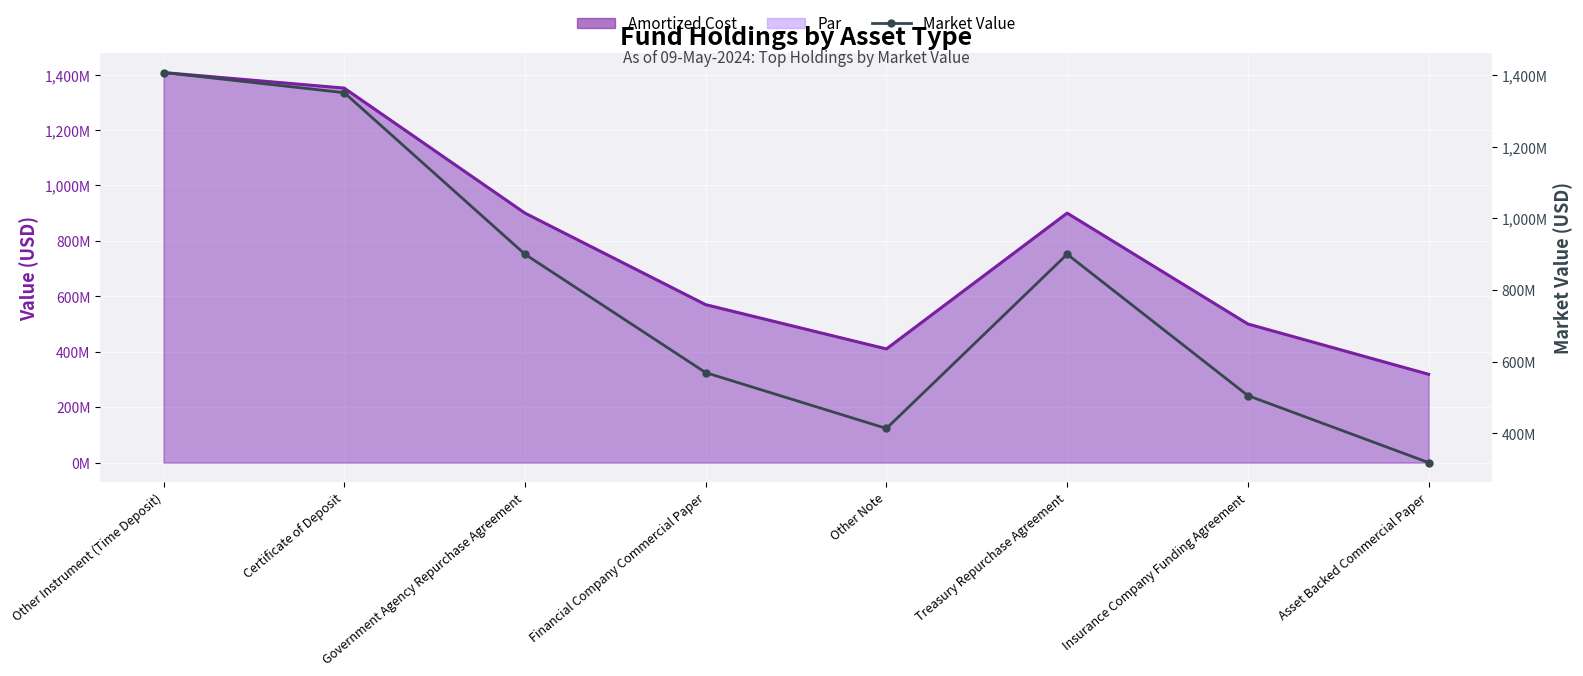

What is the difference between the values at Other Instrument (Time Deposit) and Financial Company Commercial Paper?

837751545.4